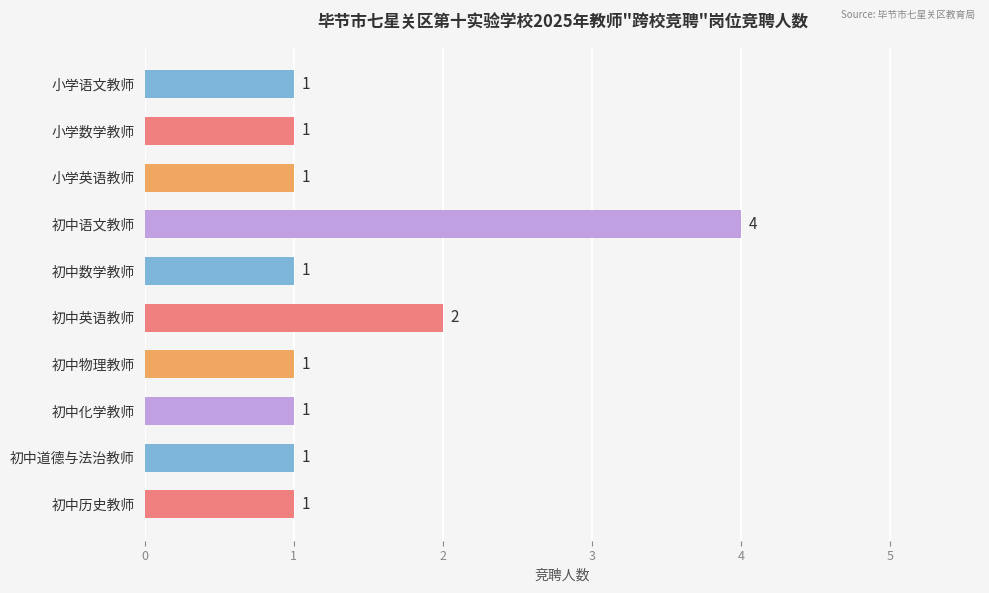

Reading bottom to top, extract all data points from this chart.

1	1	1	1	2	1	4	1	1	1